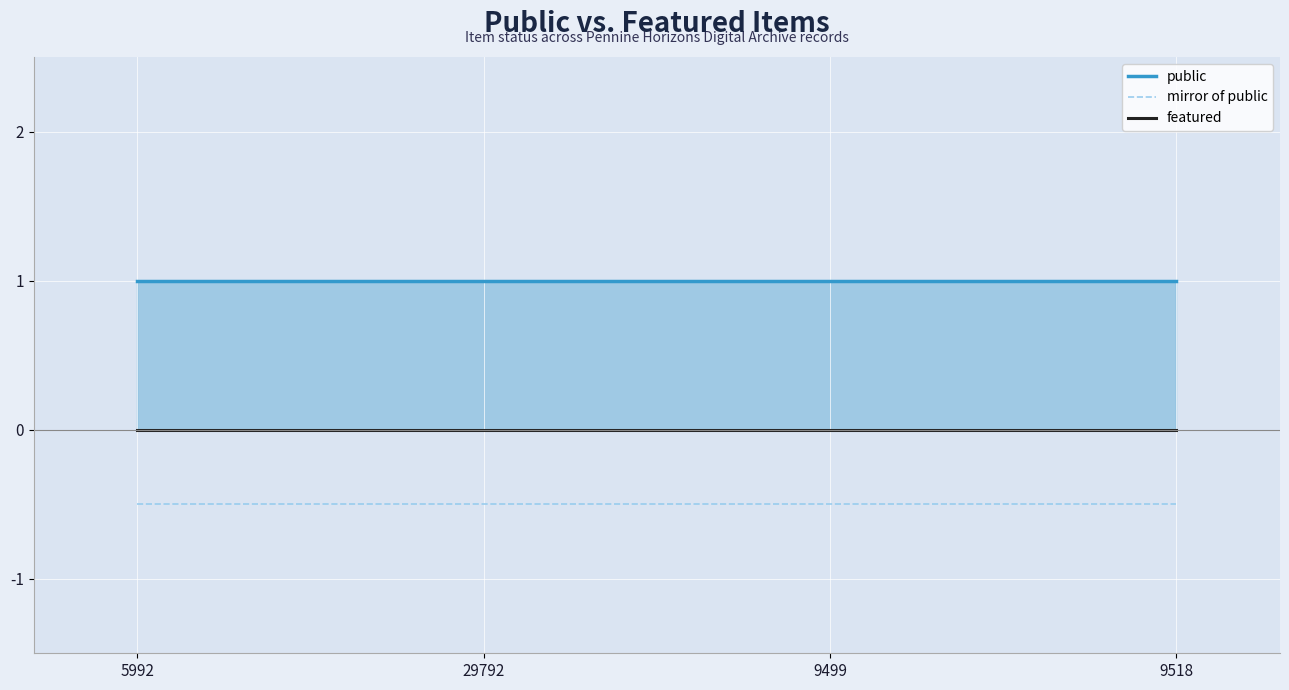

How many lines are shown in the chart?

3